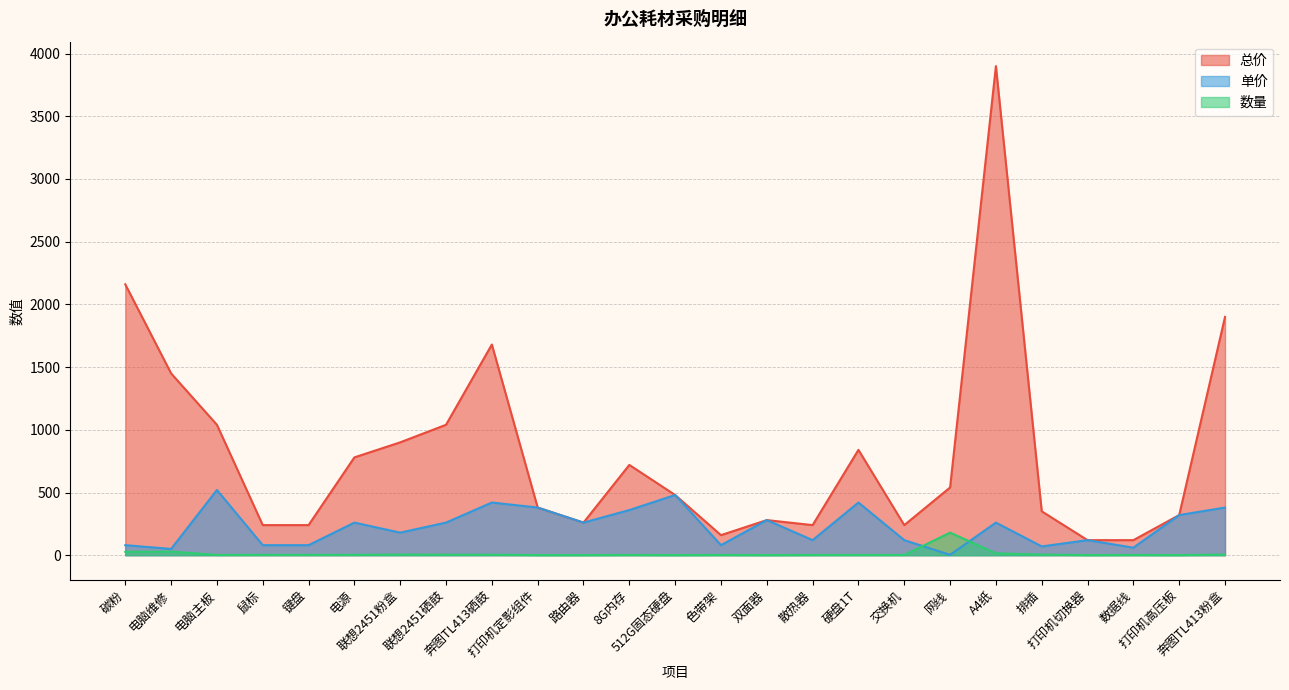

Count the number of data series in this chart.

3